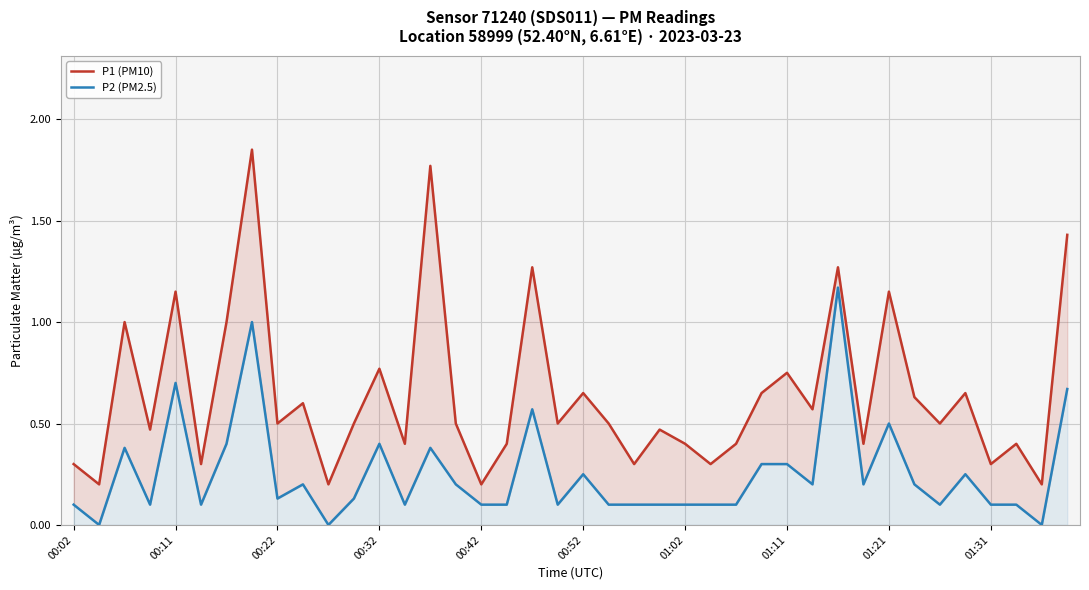

Reading left to right, what are all the values shown in this chart?

P1 (PM10): 0.3	0.2	1.0	0.5	1.1	0.3	1.0	1.9	0.5	0.6	0.2	0.5	0.8	0.4	1.8	0.5	0.2	0.4	1.3	0.5	0.7	0.5	0.3	0.5	0.4	0.3	0.4	0.7	0.8	0.6	1.3	0.4	1.1	0.6	0.5	0.7	0.3	0.4	0.2	1.4
P2 (PM2.5): 0.1	0.0	0.4	0.1	0.7	0.1	0.4	1.0	0.1	0.2	0.0	0.1	0.4	0.1	0.4	0.2	0.1	0.1	0.6	0.1	0.2	0.1	0.1	0.1	0.1	0.1	0.1	0.3	0.3	0.2	1.2	0.2	0.5	0.2	0.1	0.2	0.1	0.1	0.0	0.7